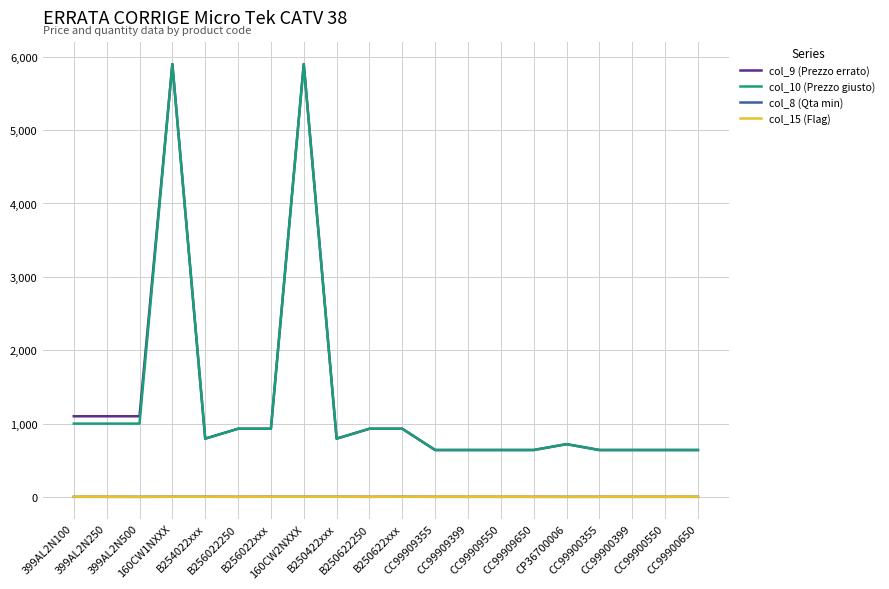

How many distinct data groups are displayed?

4